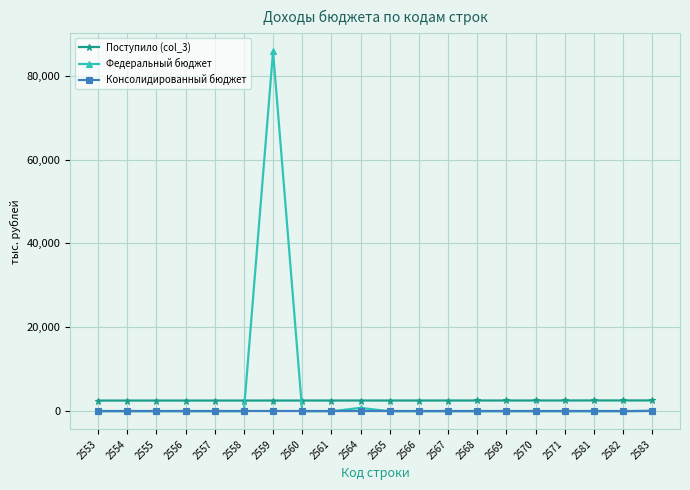

What is the difference between the second highest and minimum values in the Федеральный бюджет series?

807